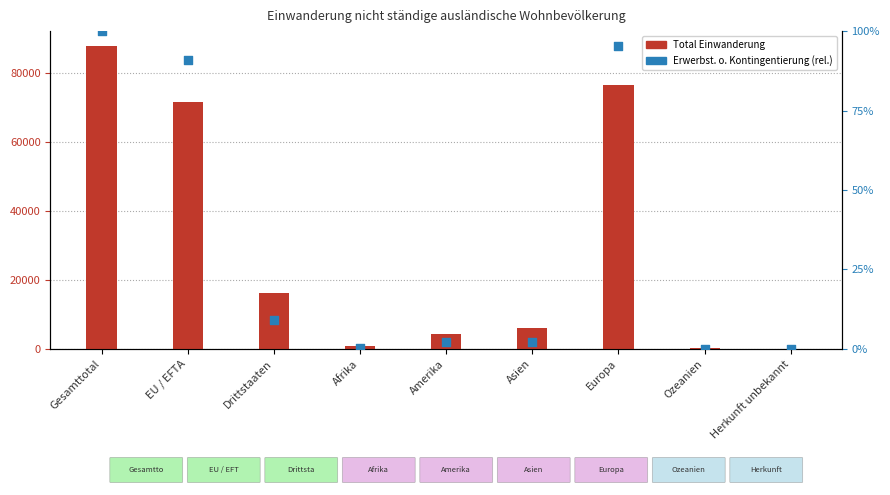

Which series has the widest spread of Y values?

Total Einwanderung